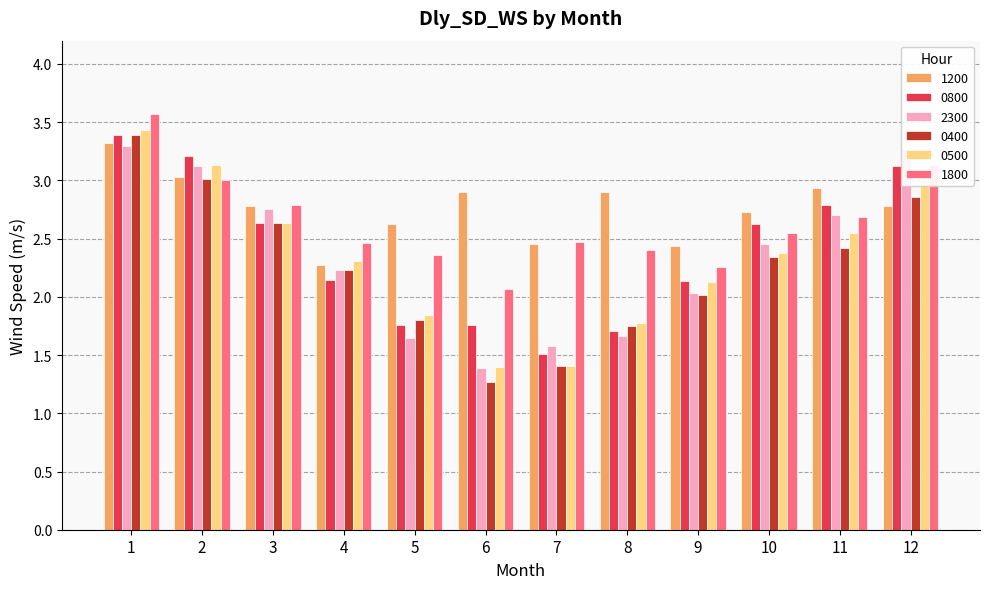

What are all the series names shown in the legend?

1200, 0800, 2300, 0400, 0500, 1800